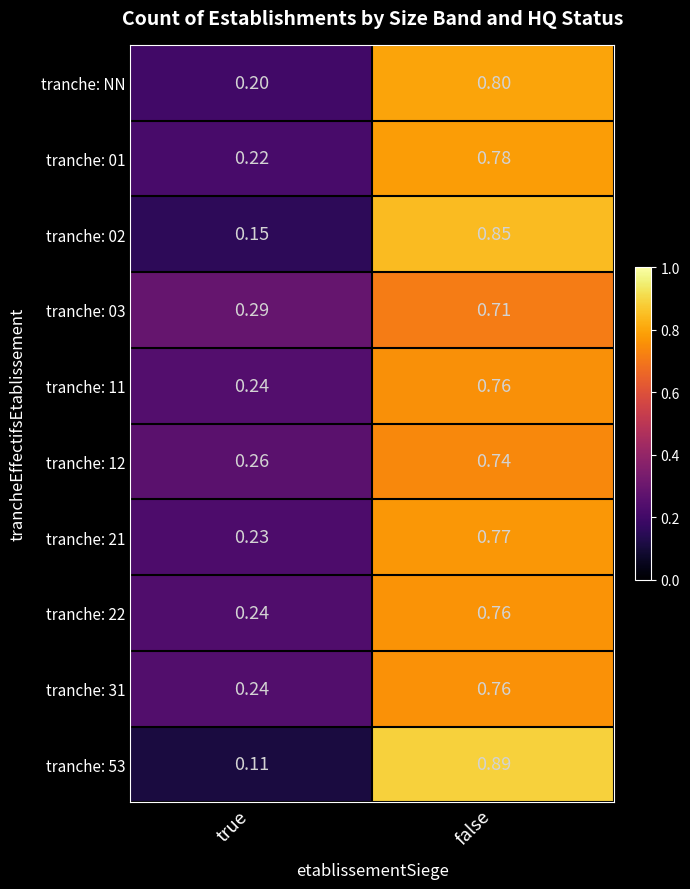

At which label is tranche: 22 closest to 0?

true